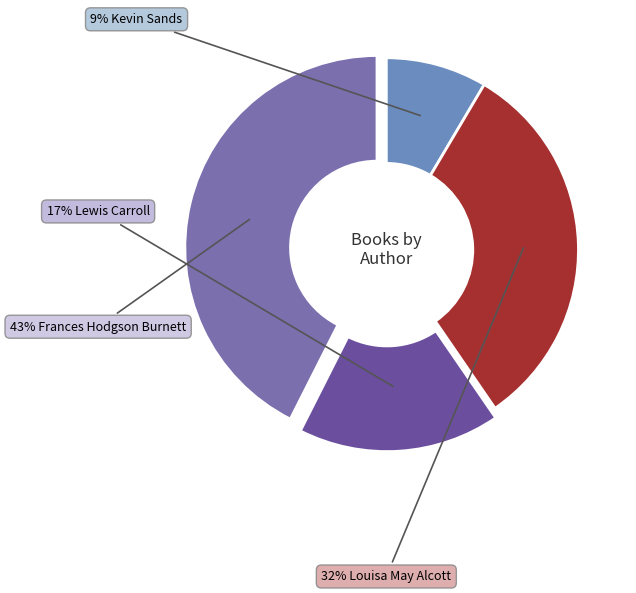

Rank the categories by value from highest to lowest.

Frances Hodgson Burnett, Louisa May Alcott, Lewis Carroll, Kevin Sands